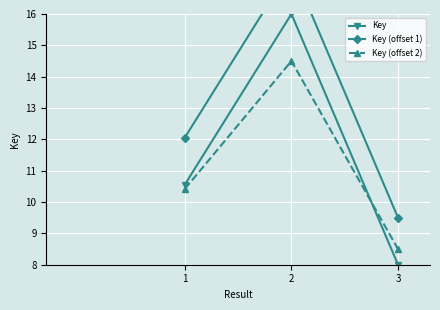

What is the maximum value shown in the chart?

17.5